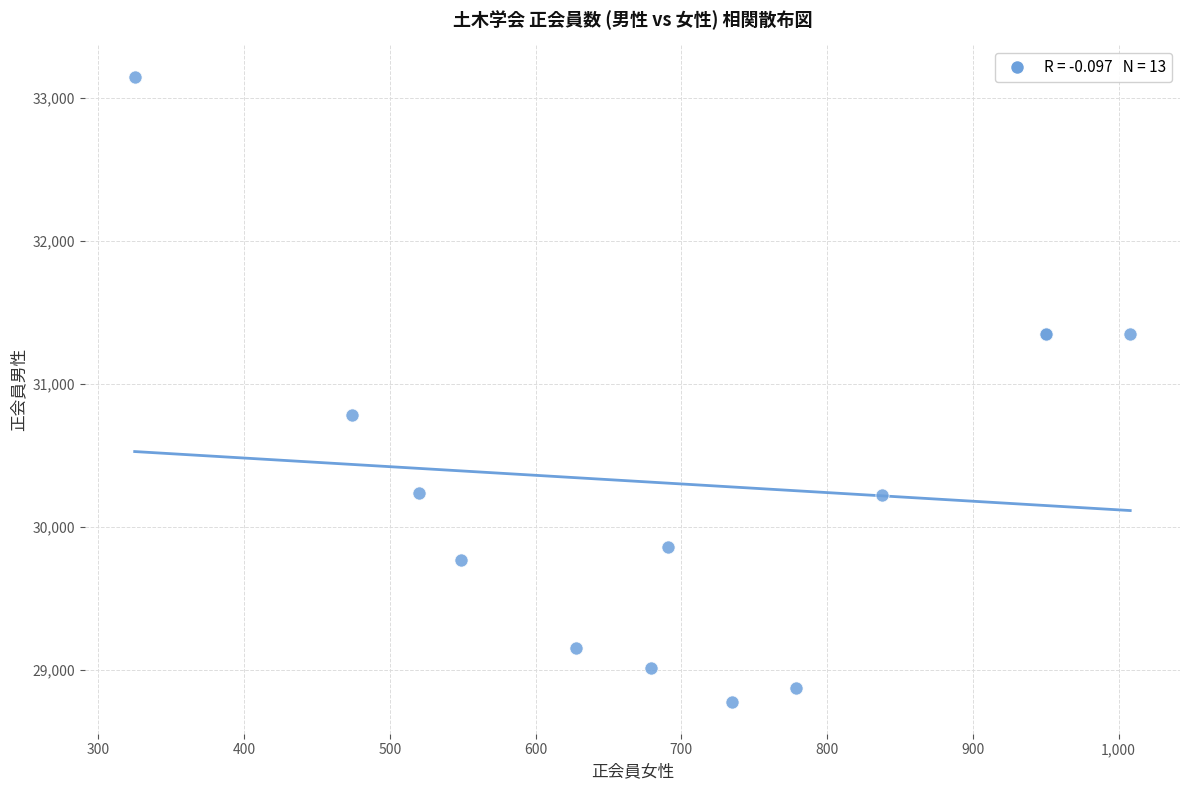

What Y value in the scatter plot is closest to 30961?

30786